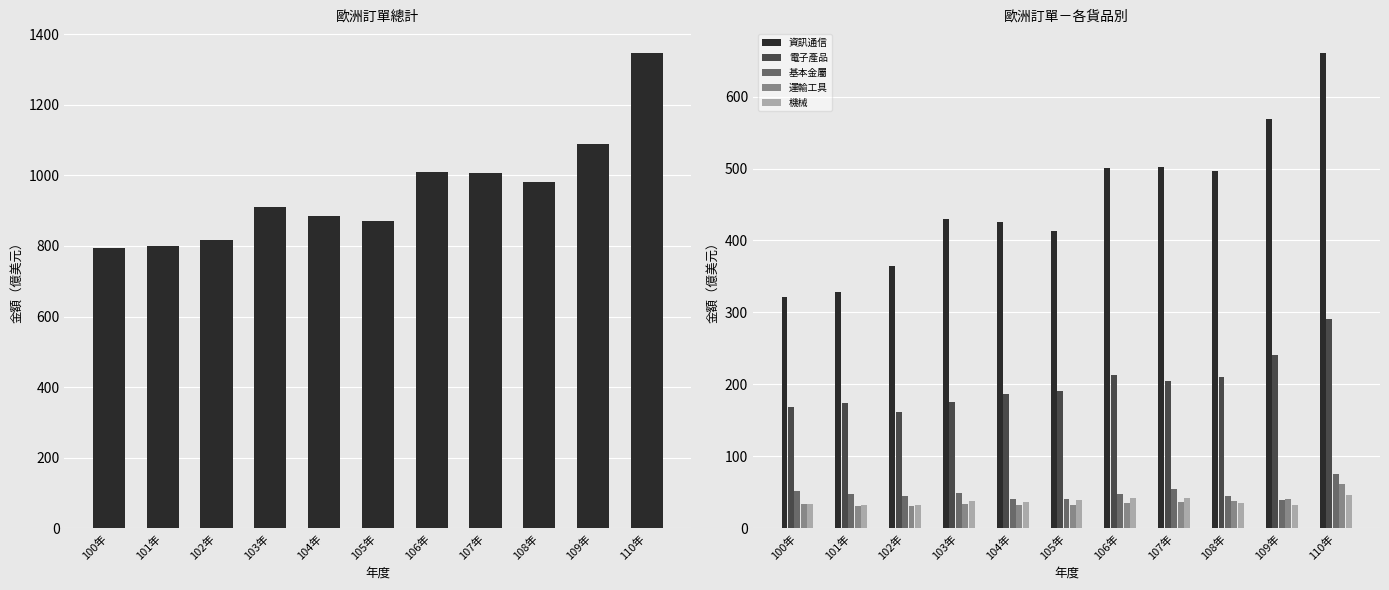

What value does the 機械 series have at 110年?

46.1